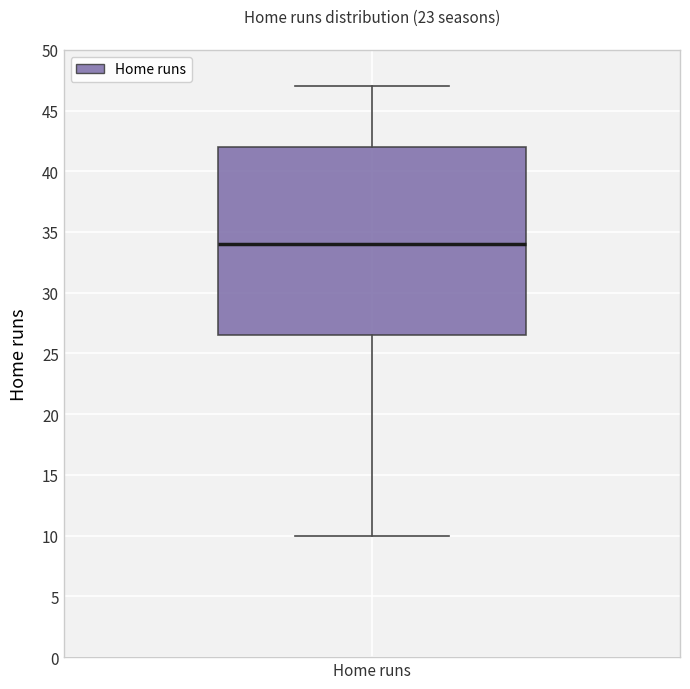

Read this box plot against the y-axis: the position of the median line, the range covered by the box, and the ends of both whiskers. The values are not printed on the chart, so give them approximately, as read against the axis.

median 34.0, box 26.5 to 42.0, whiskers 10.0 to 47.0